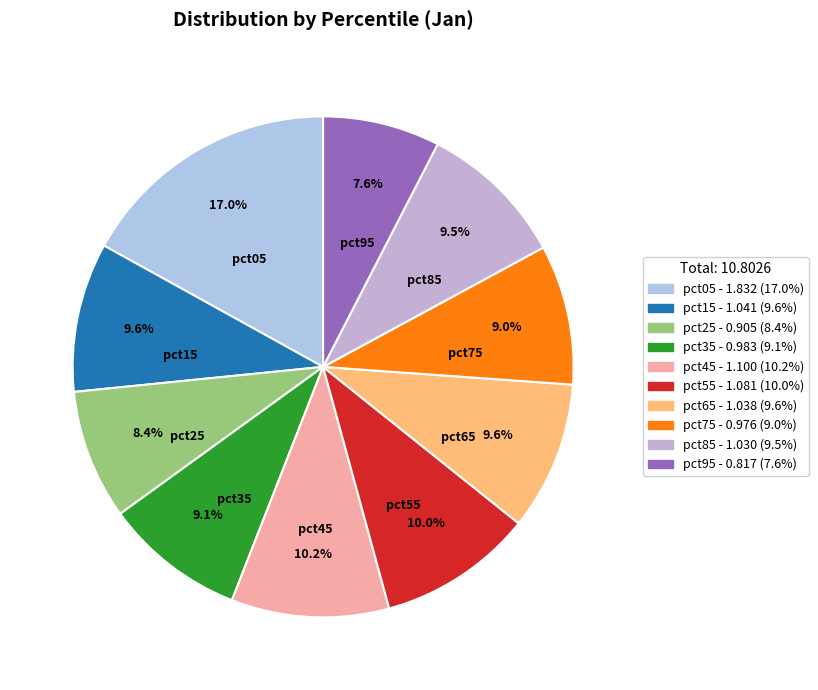

What percentage is NOT represented by pct55?

90.0%